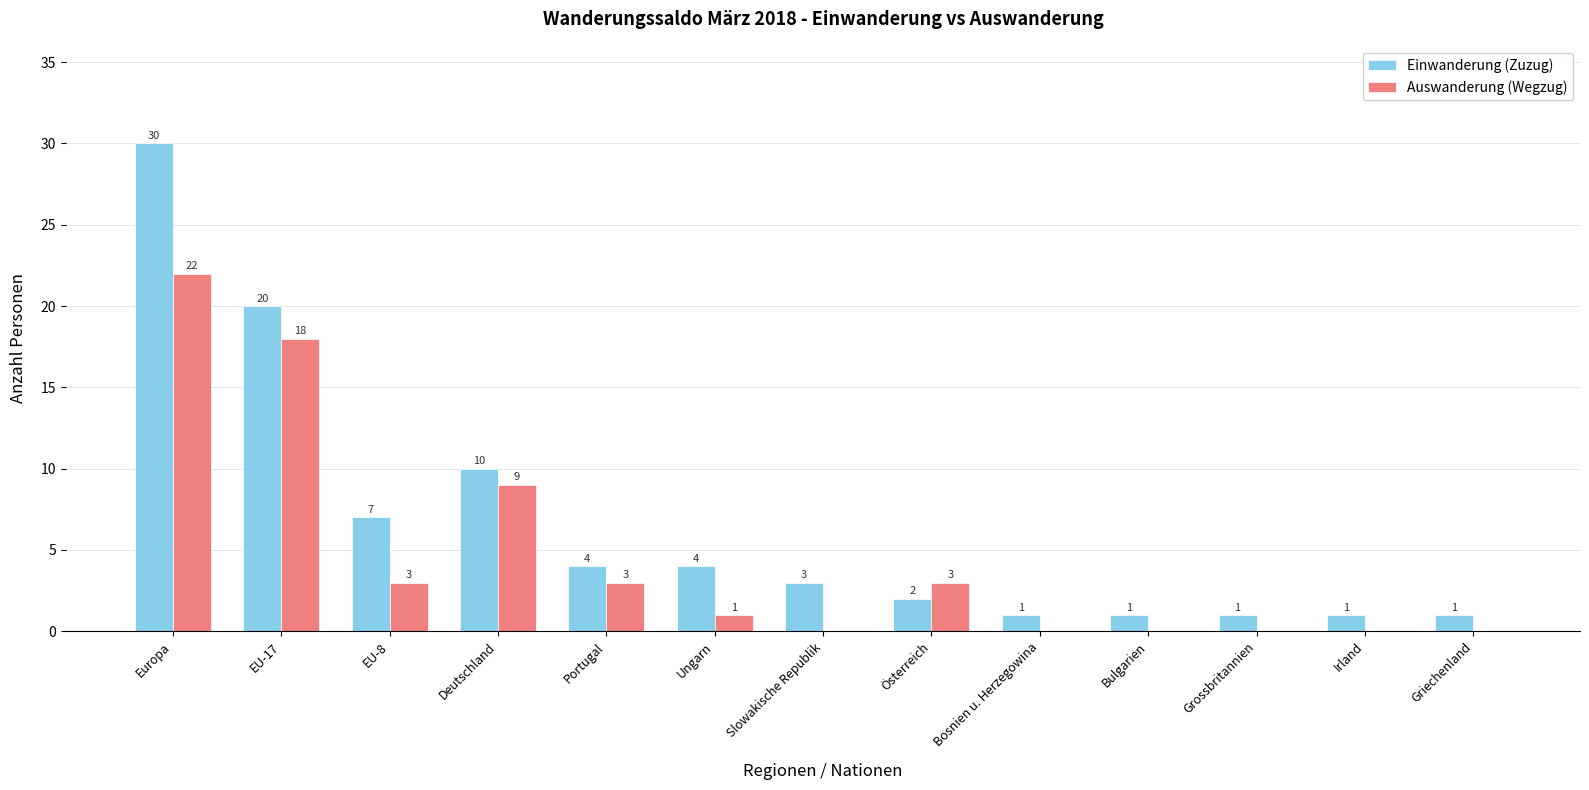

The value of Einwanderung (Zuzug) at Irland is 1. True or false?

True